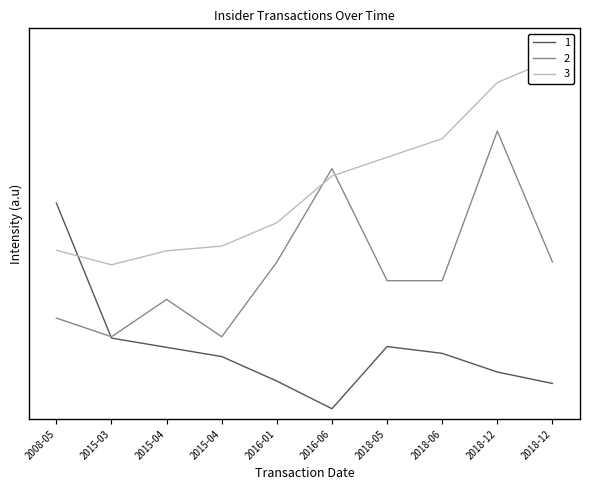

How many lines are shown in the chart?

3